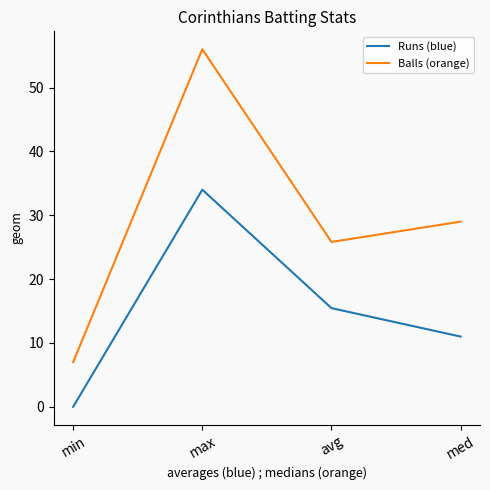

At which label does Balls (orange) reach its minimum?

min